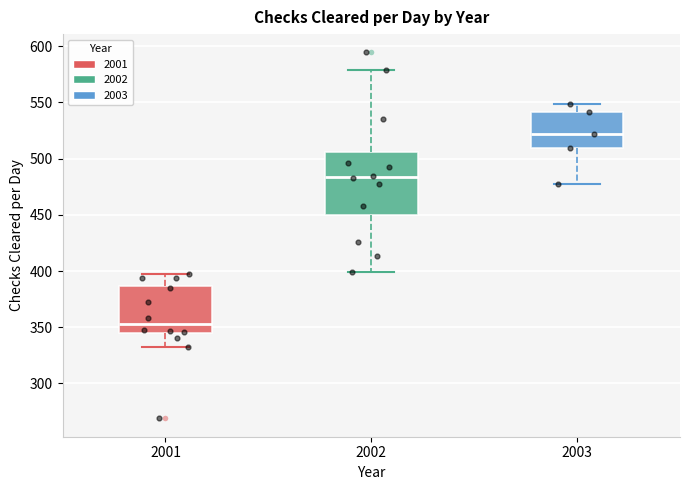

Where is the lower edge of the box at x = 2003 on the y-axis? The values are not printed on the chart, so give them approximately, as read against the axis.

510